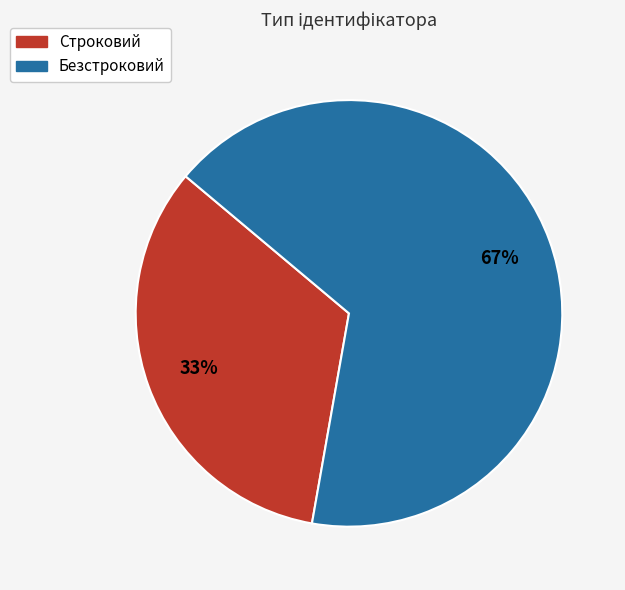

To the nearest percent, what is the average slice percentage?

50%